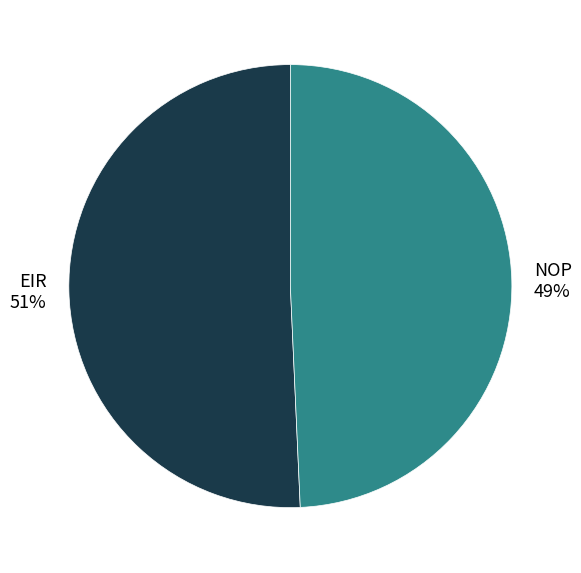

Which has a higher value, EIR or NOP?

EIR